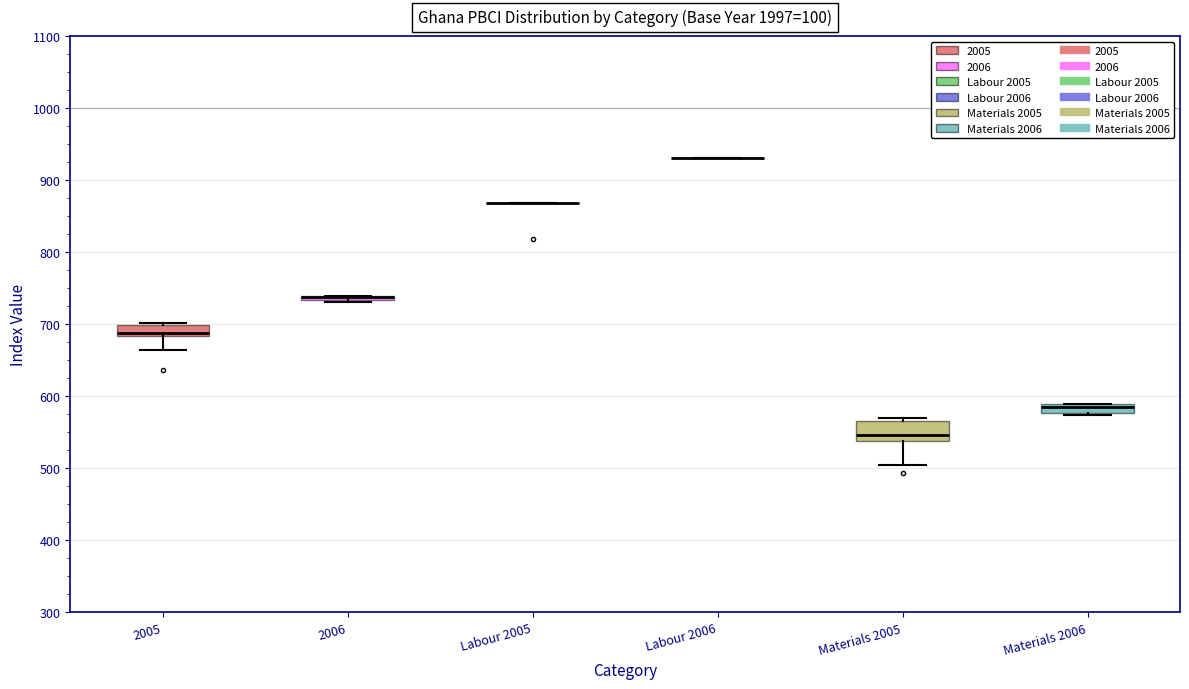

Where does the lower whisker of the box for 2005 end on the y-axis? The values are not printed on the chart, so give them approximately, as read against the axis.

660